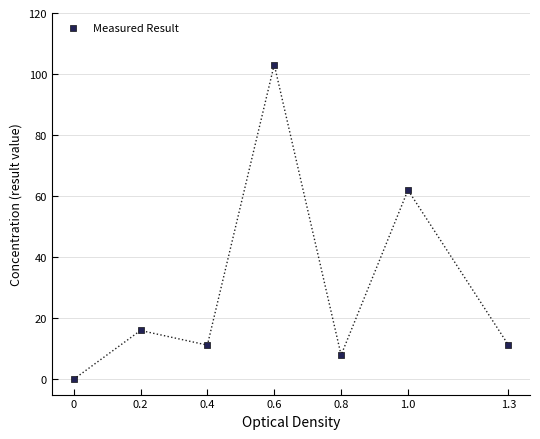

What Y value in the scatter plot is closest to 51?

62.0